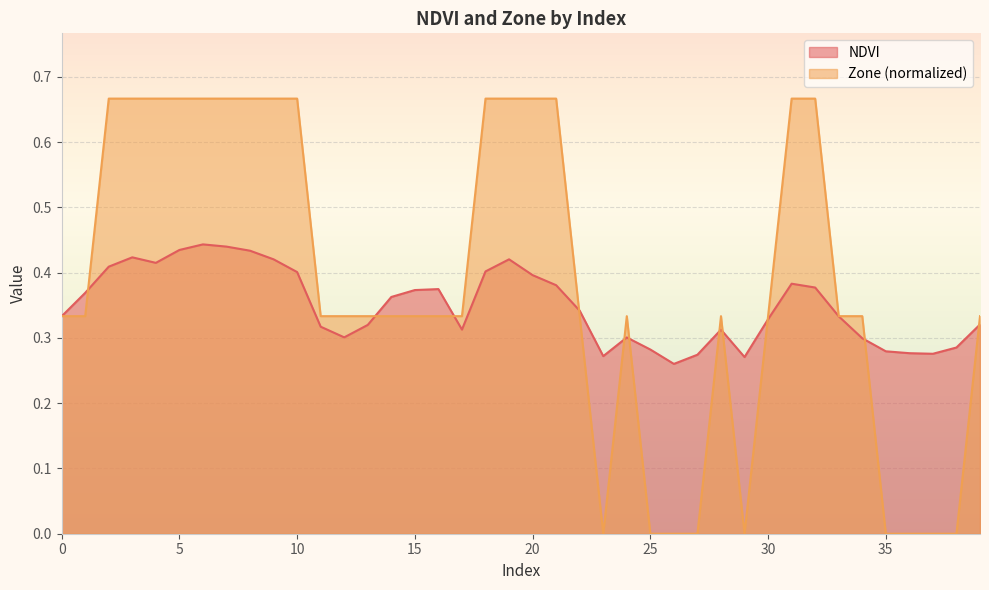

How many lines are shown in the chart?

2